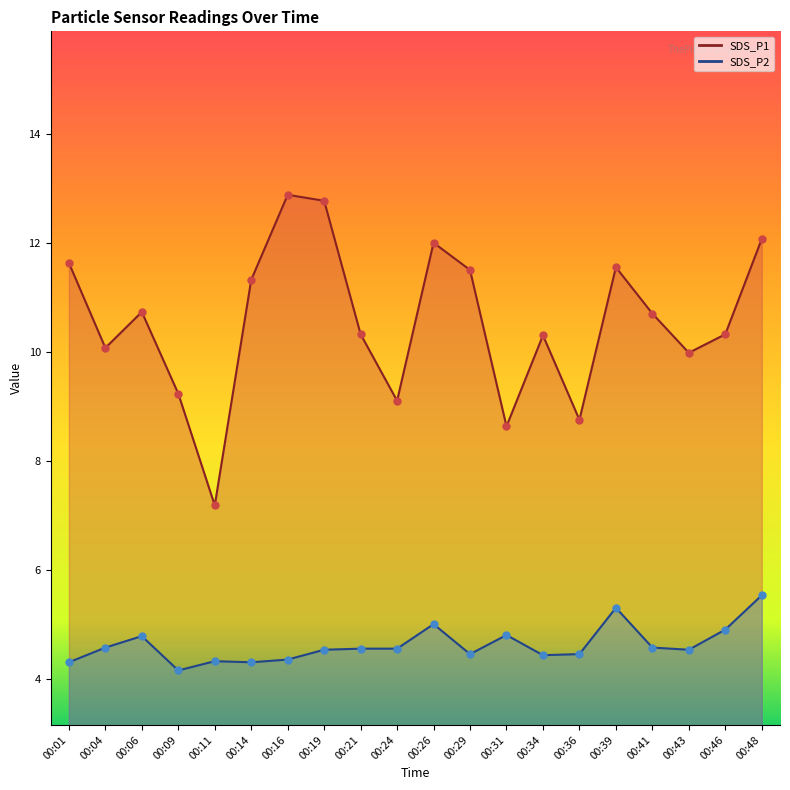

Which series has the largest total across all categories?

SDS_P1